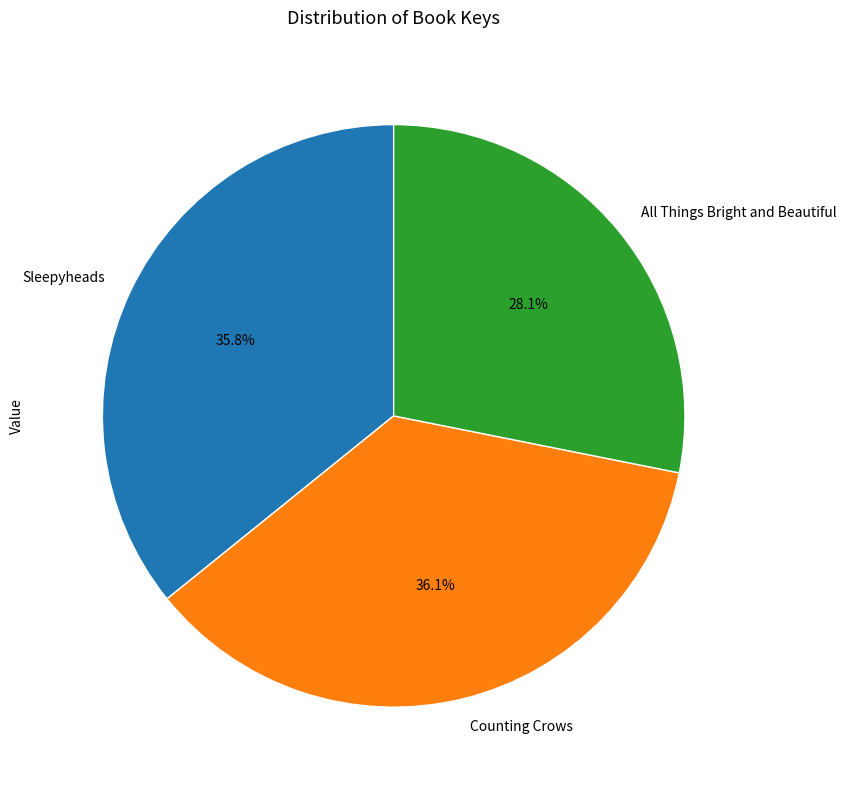

What percentage is the Counting Crows slice, to the nearest percent?

36%